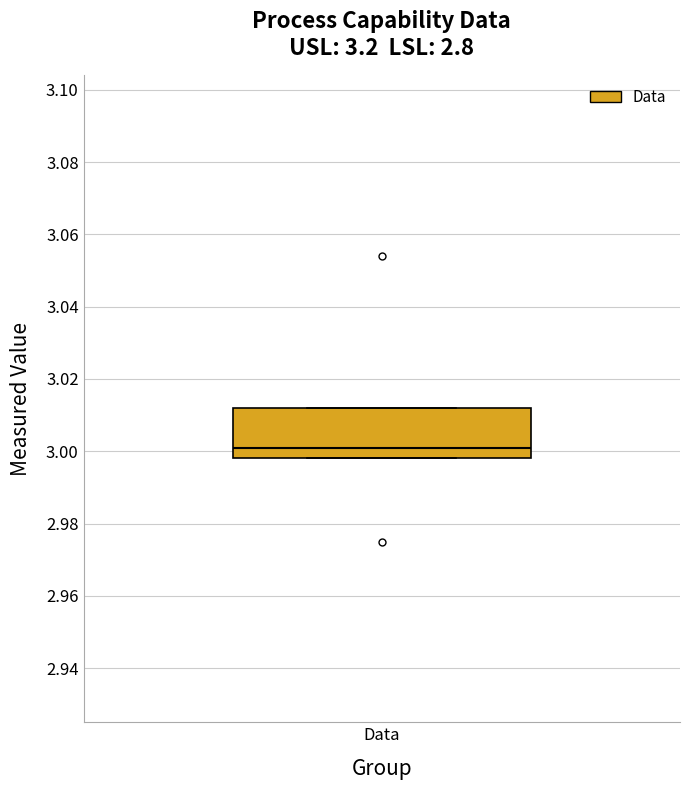

Where does the median line of the box for Data sit on the y-axis? The values are not printed on the chart, so give them approximately, as read against the axis.

3.002